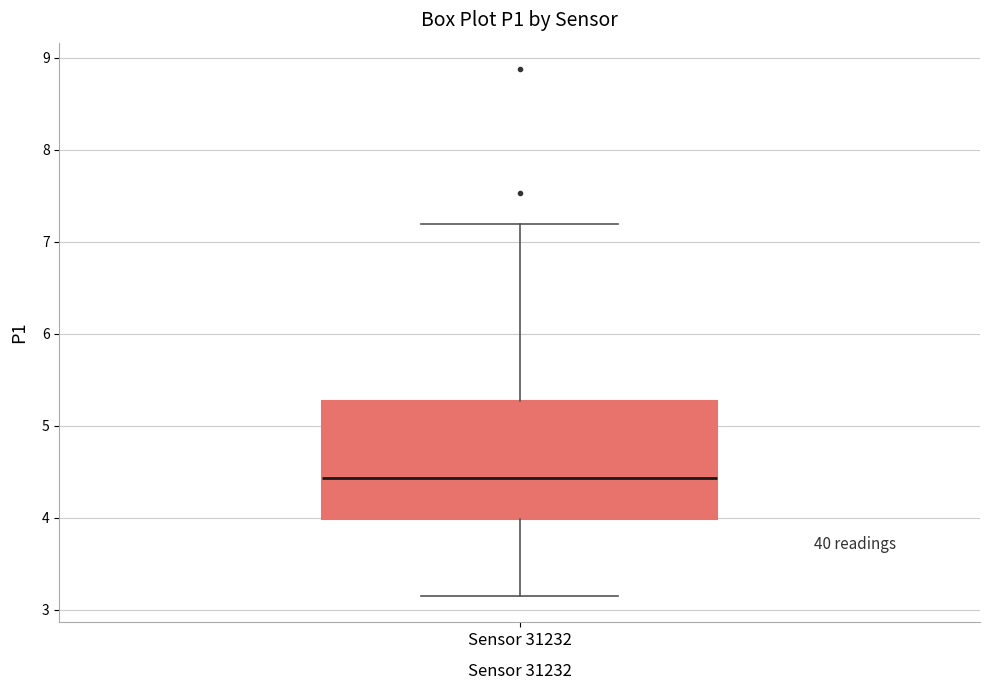

Where is the lower edge of the box for Sensor 31232 on the y-axis? The values are not printed on the chart, so give them approximately, as read against the axis.

4.0